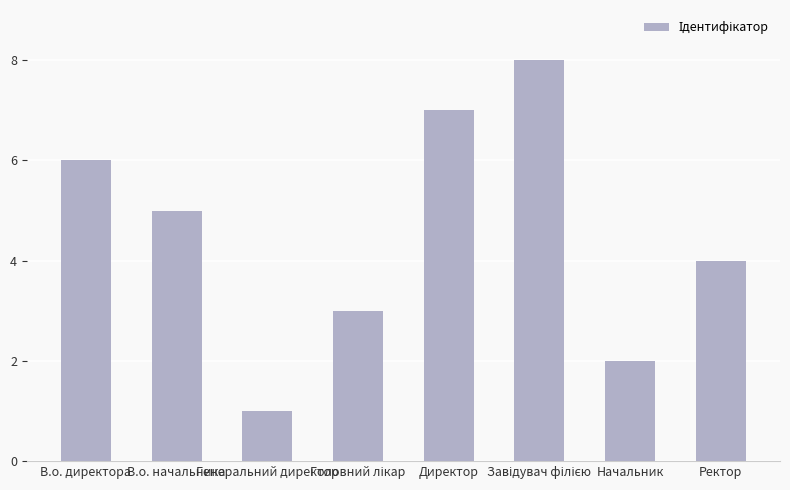

How many categories are shown in the chart?

8